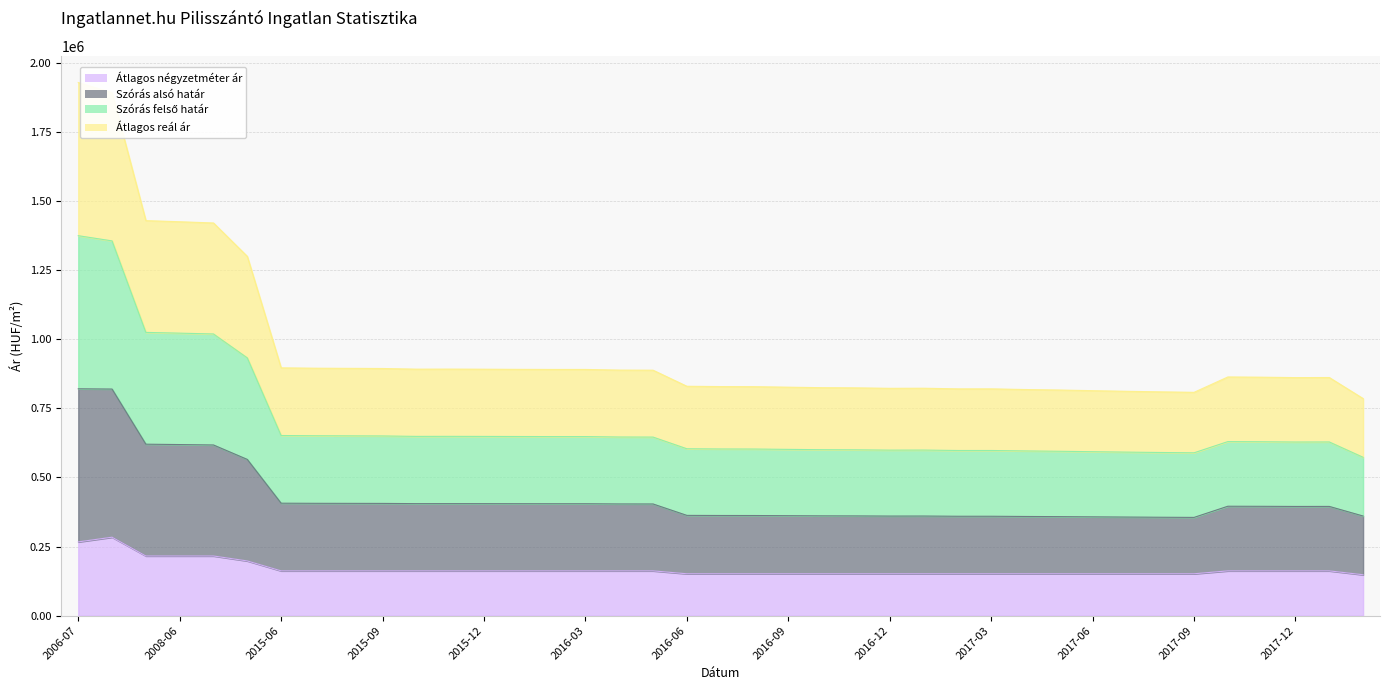

What is the maximum value for Átlagos négyzetméter ár?

283673